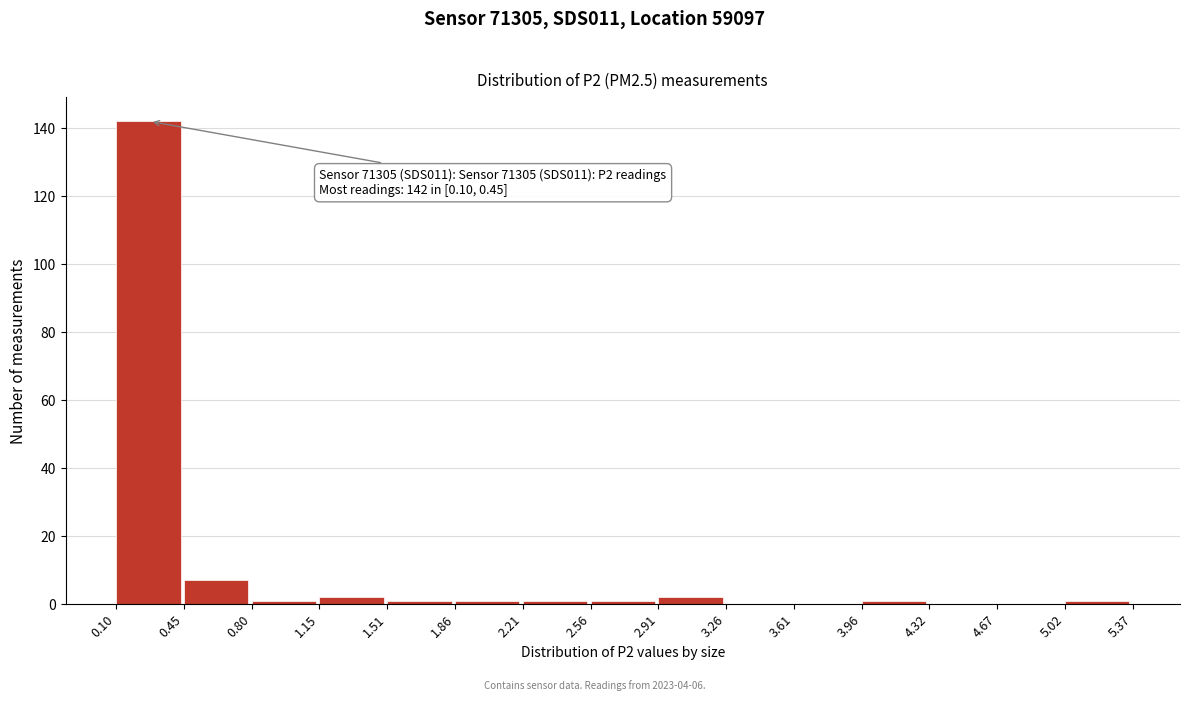

Over which range of the x-axis is the bar tallest?

0.10 to 0.45